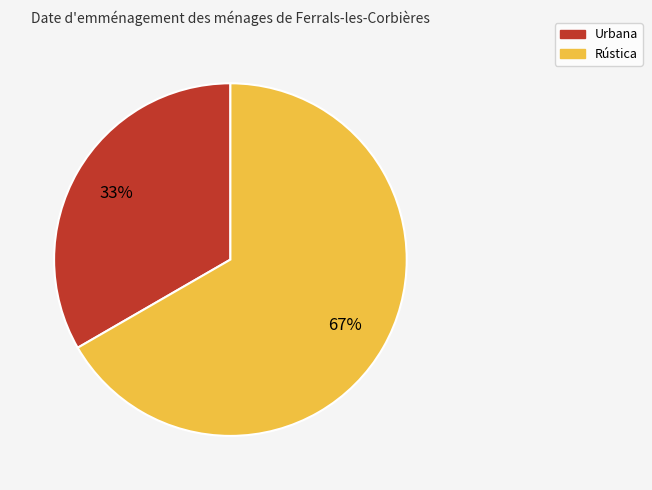

Does Urbana represent more than half of the total?

No